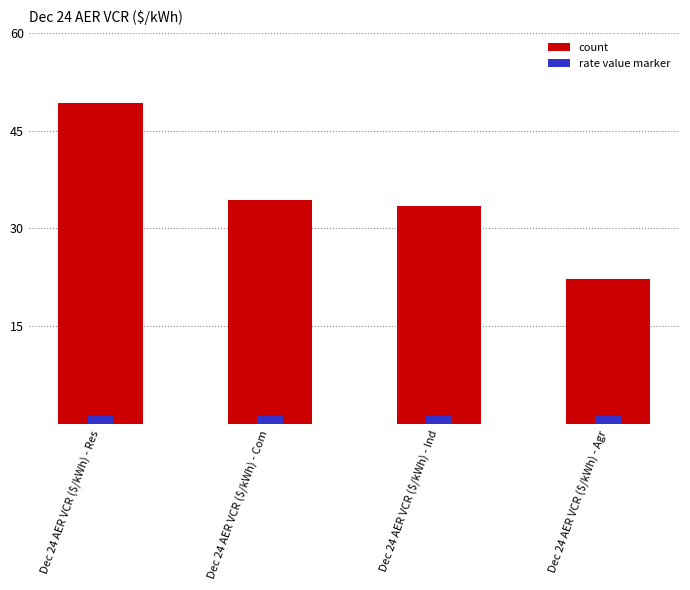

Is it true that the value at Dec 24 AER VCR ($/kWh) - Com is 55.2?

False